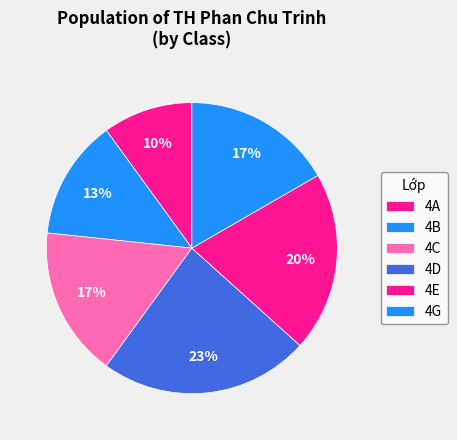

How many slices are in this pie chart?

6